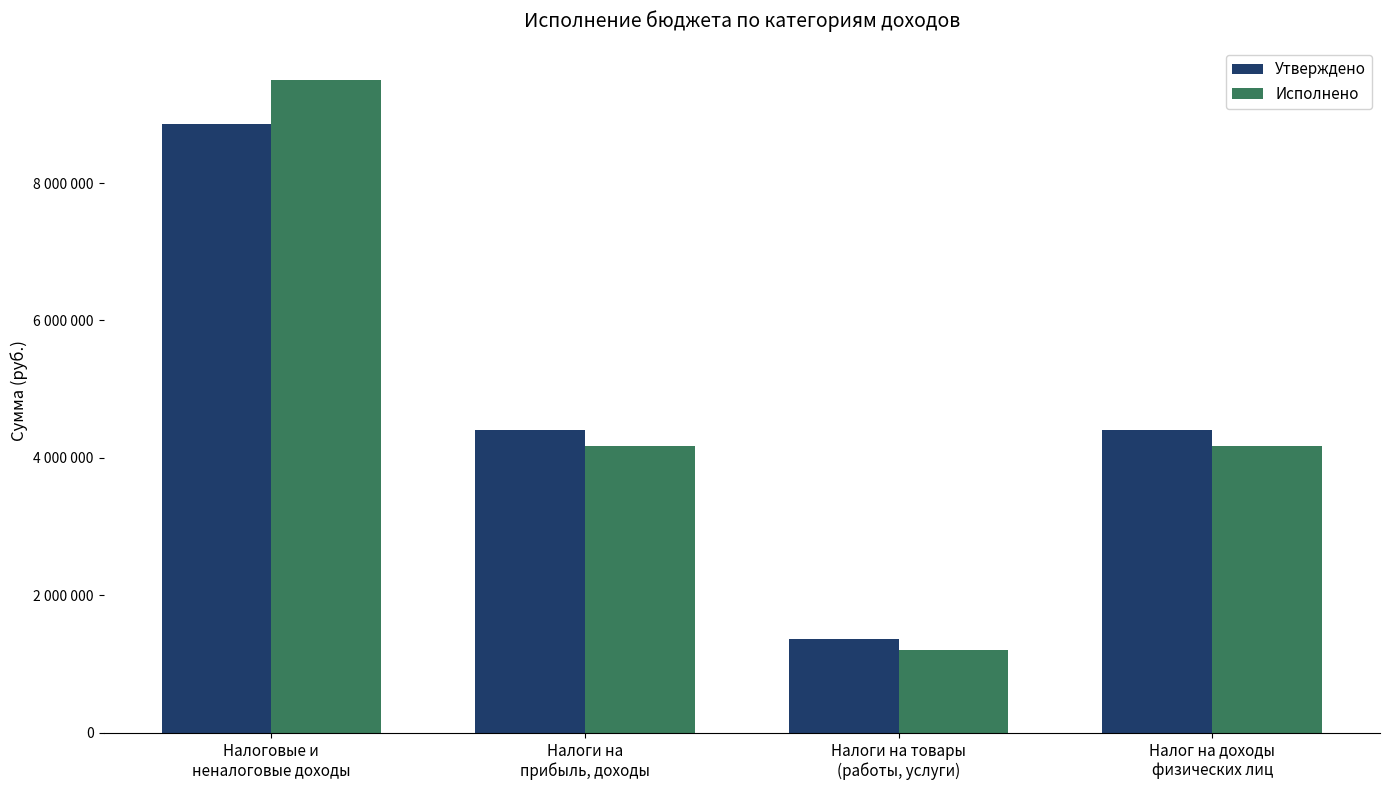

What are all the series names shown in the legend?

Утверждено, Исполнено